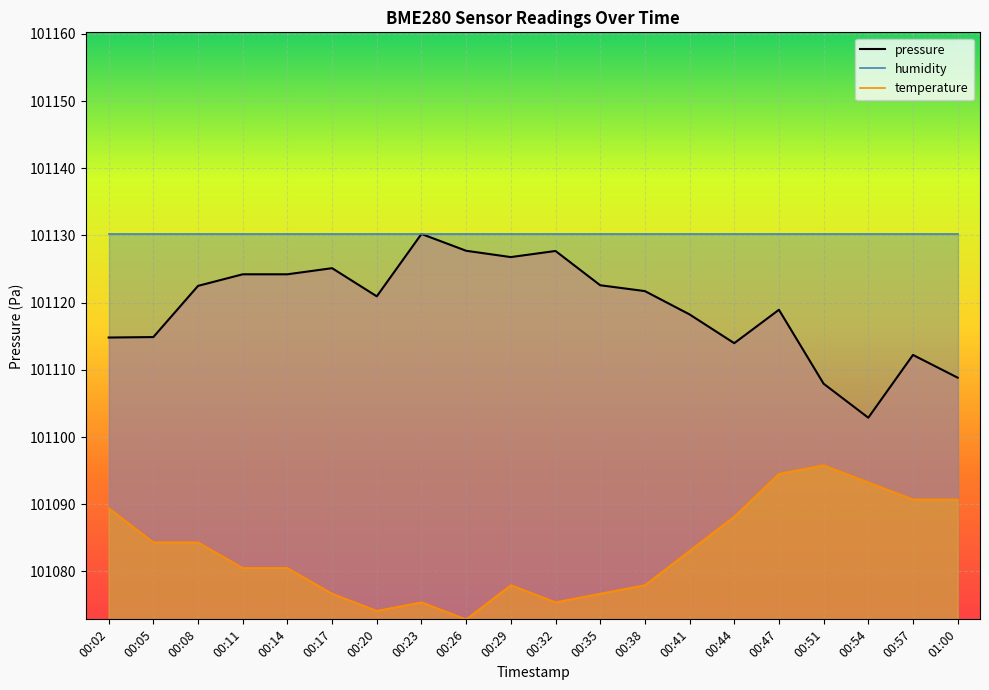

True or false: pressure and temperature cross at least once.

False